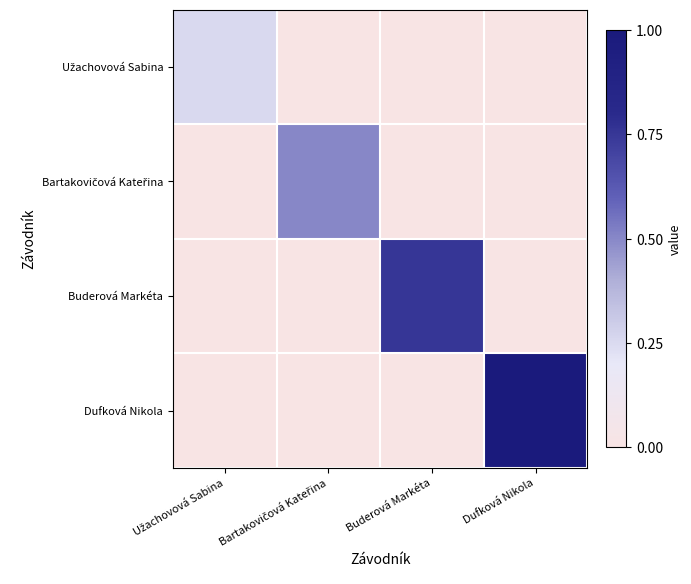

At how many categories does at least one series exceed 0?

4